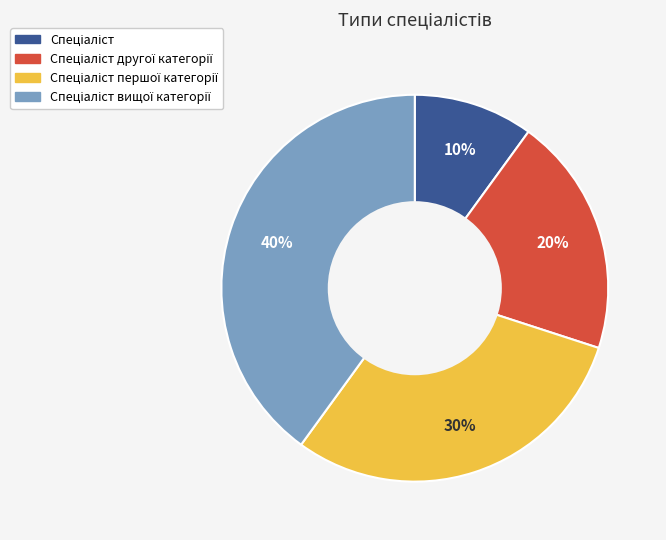

To the nearest percent, what is the average slice percentage?

25%